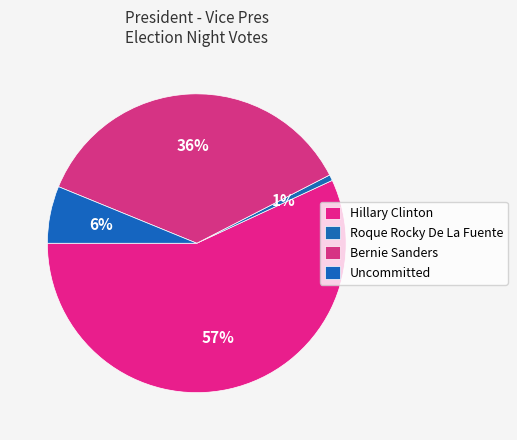

What is the majority slice?

Hillary Clinton